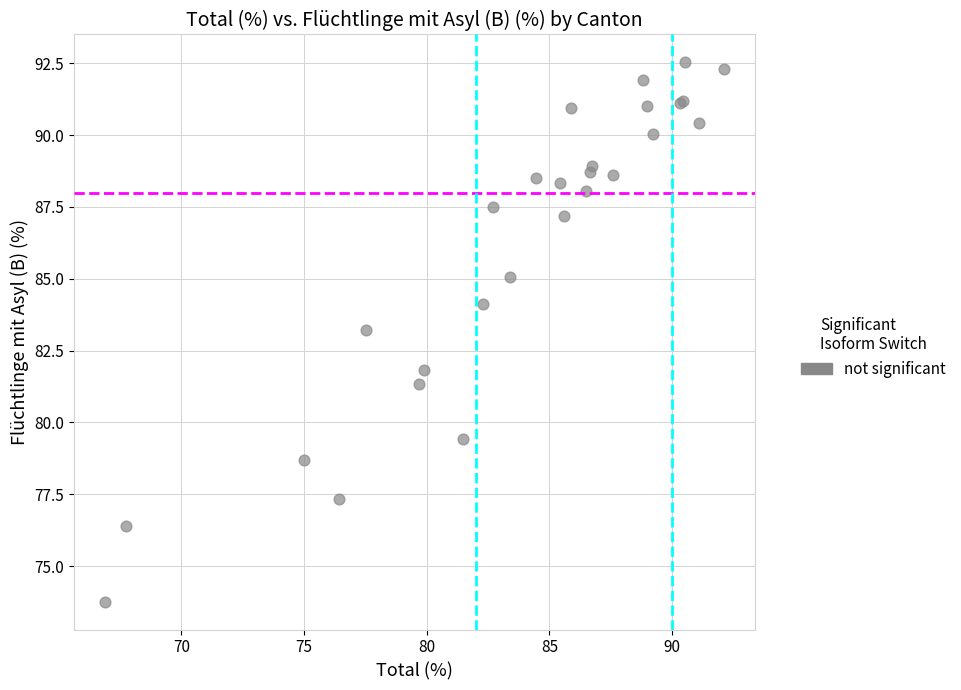

What Y value in the scatter plot is closest to 83?

83.2